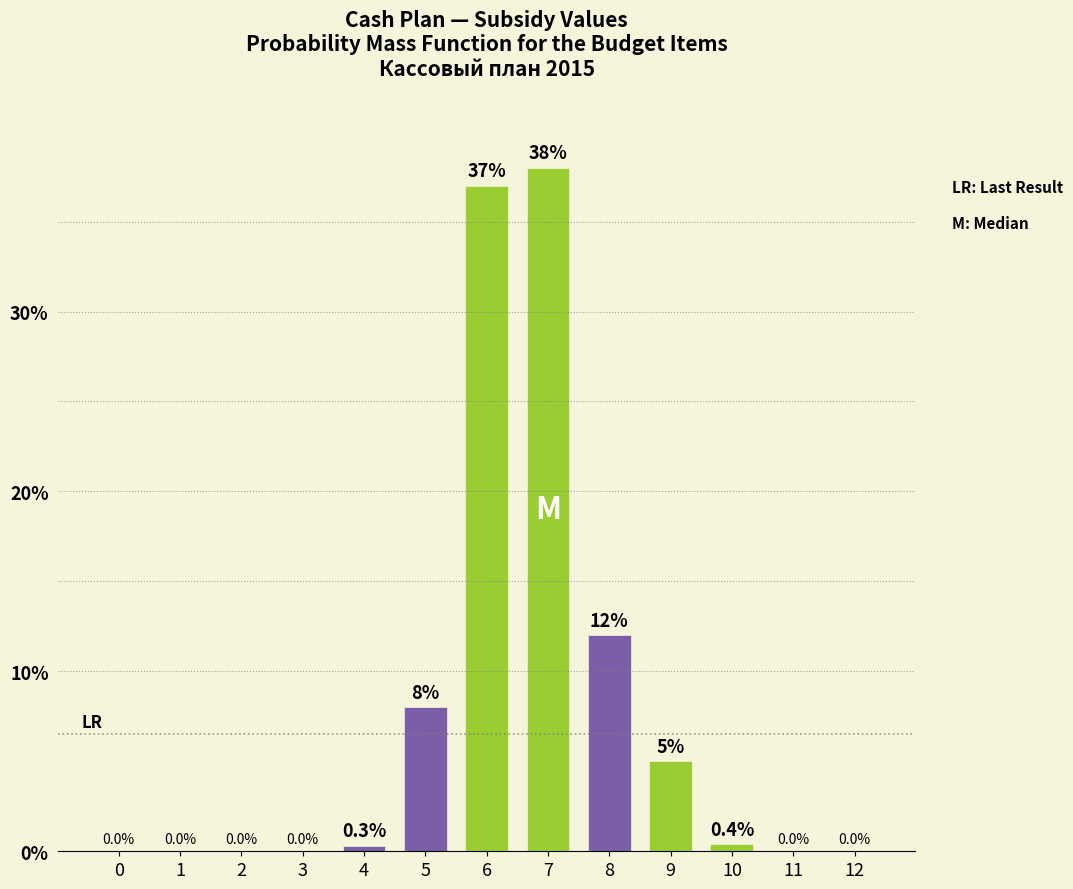

Reading left to right, transcribe all the data shown in this chart.

0=0.0	1=0.0	2=0.0	3=0.0	4=0.3	5=8.0	6=37.0	7=38.0	8=12.0	9=5.0	10=0.4	11=0.0	12=0.0